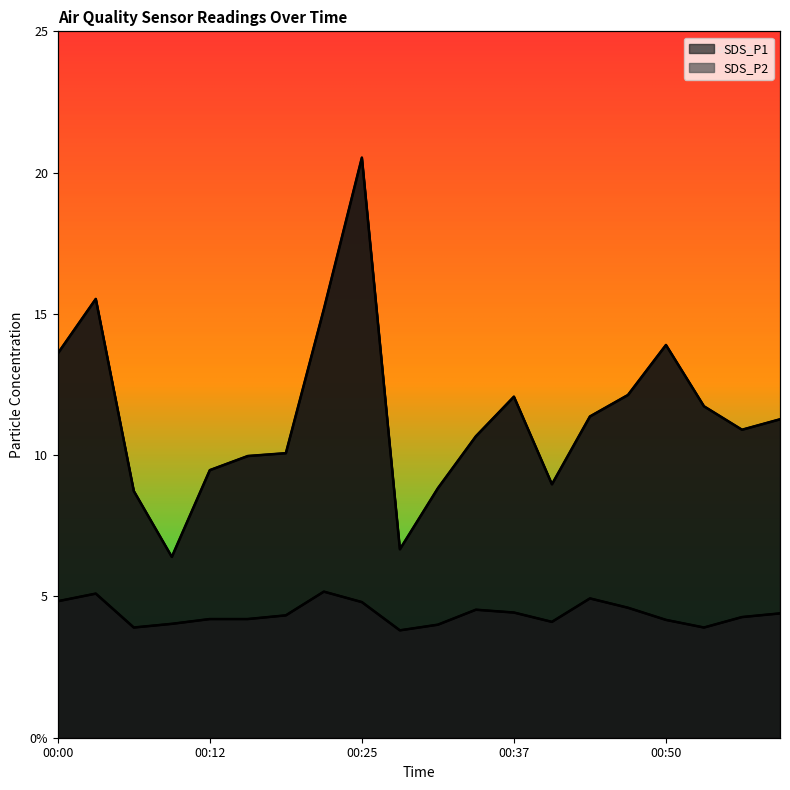

True or false: SDS_P1 and SDS_P2 intersect in this chart.

False